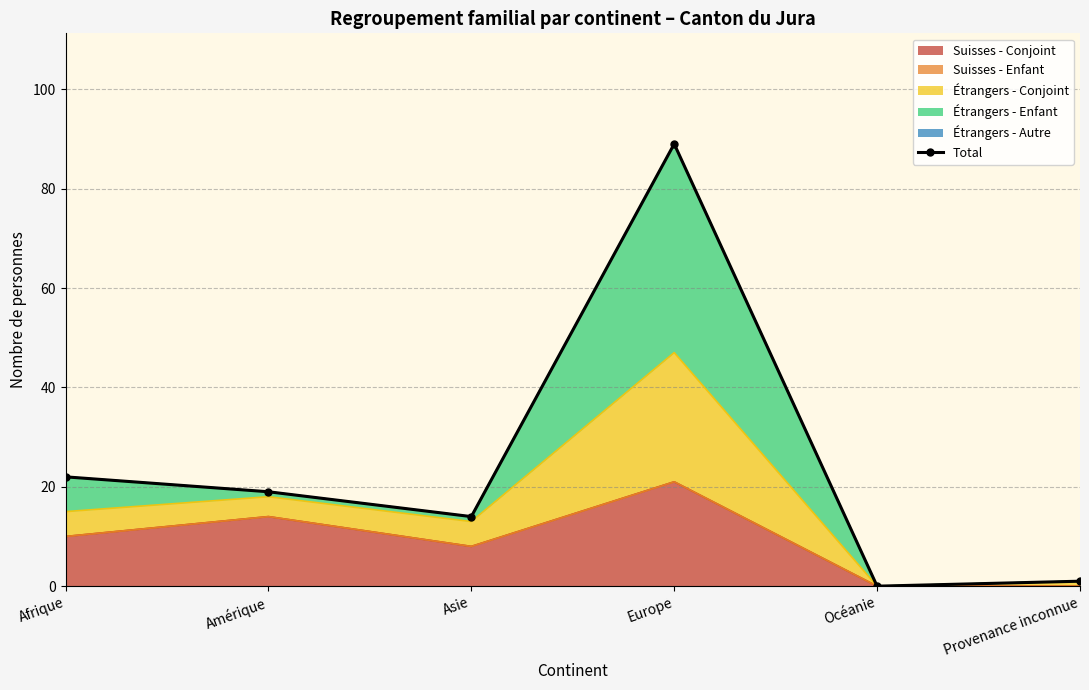

Reading left to right, extract all data points from this chart.

Afrique=22	Amérique=19	Asie=14	Europe=89	Océanie=0	Provenance inconnue=1